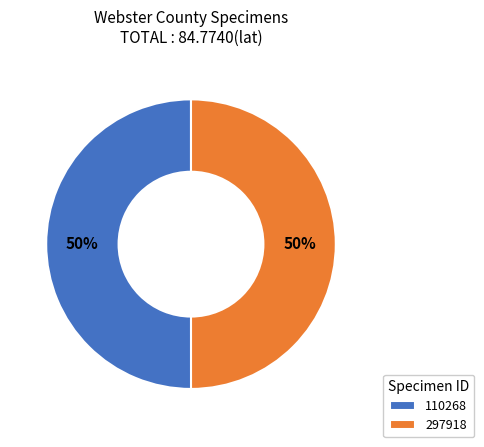

To the nearest percent, what portion does 110268 represent?

50%